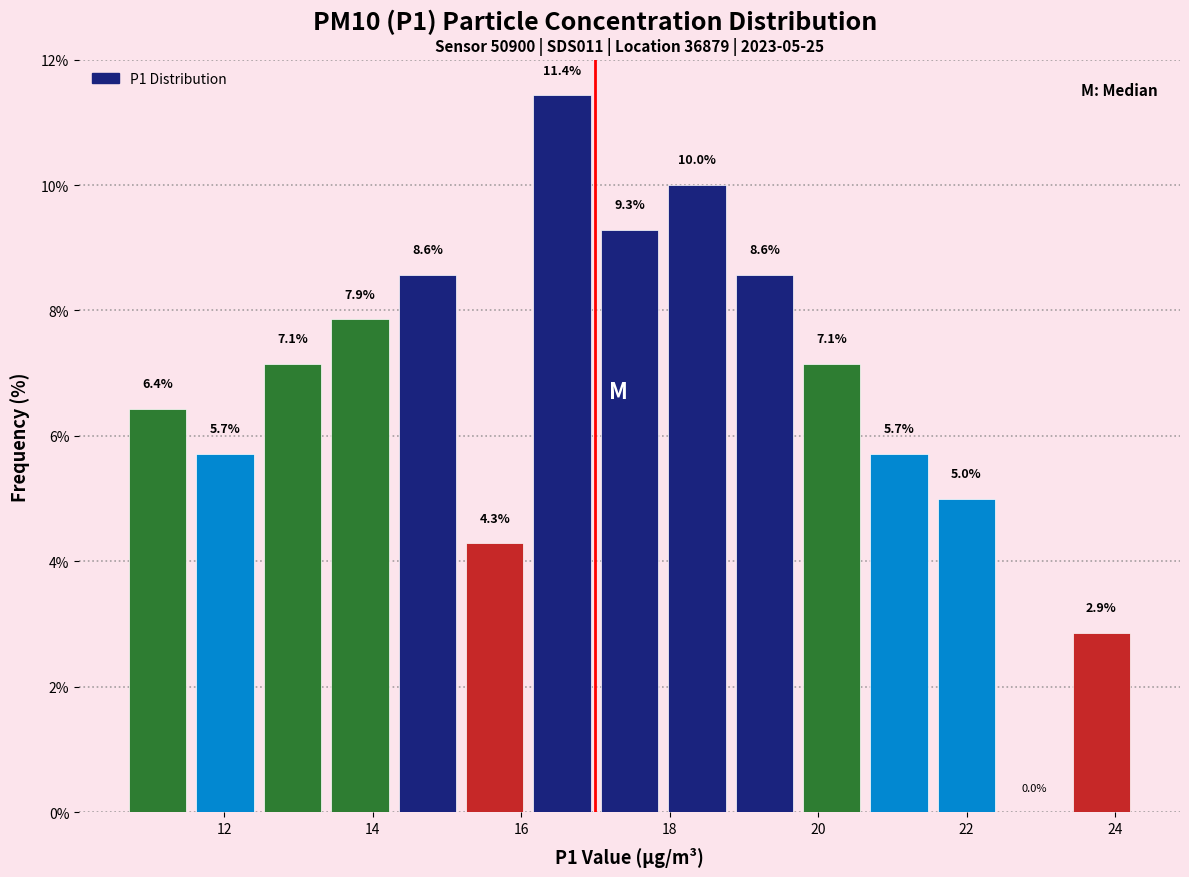

Over which range of the x-axis is the bar tallest?

16.0 to 17.0